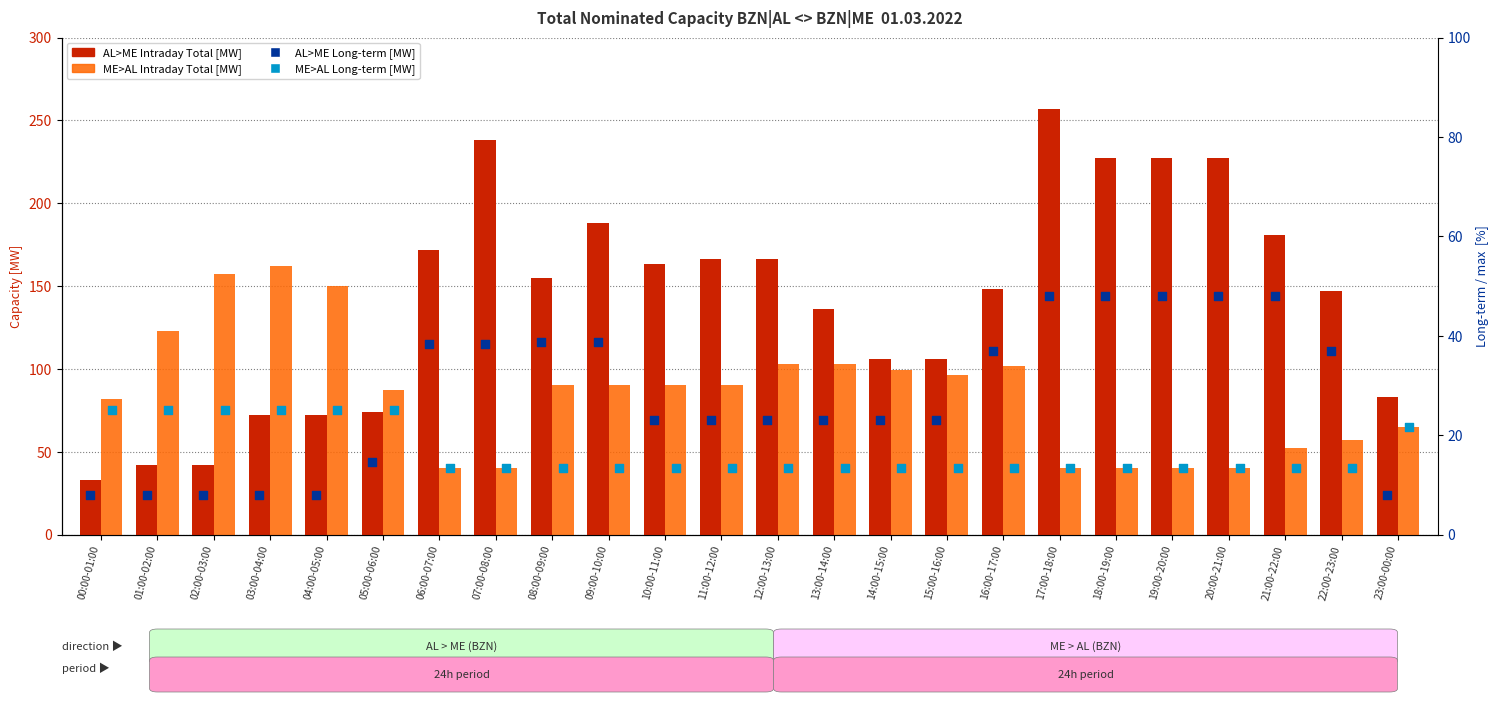

Which series has the largest total across all categories?

AL>ME Total [MW]